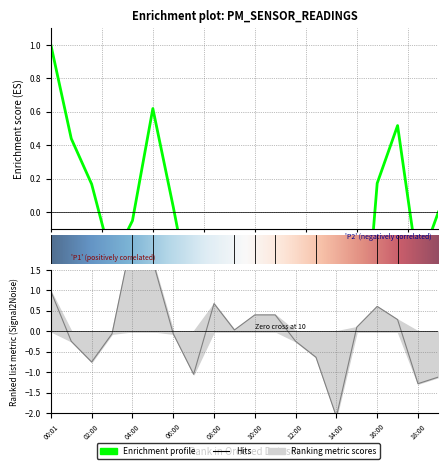

What is the difference between the maximum and minimum values?

4.4